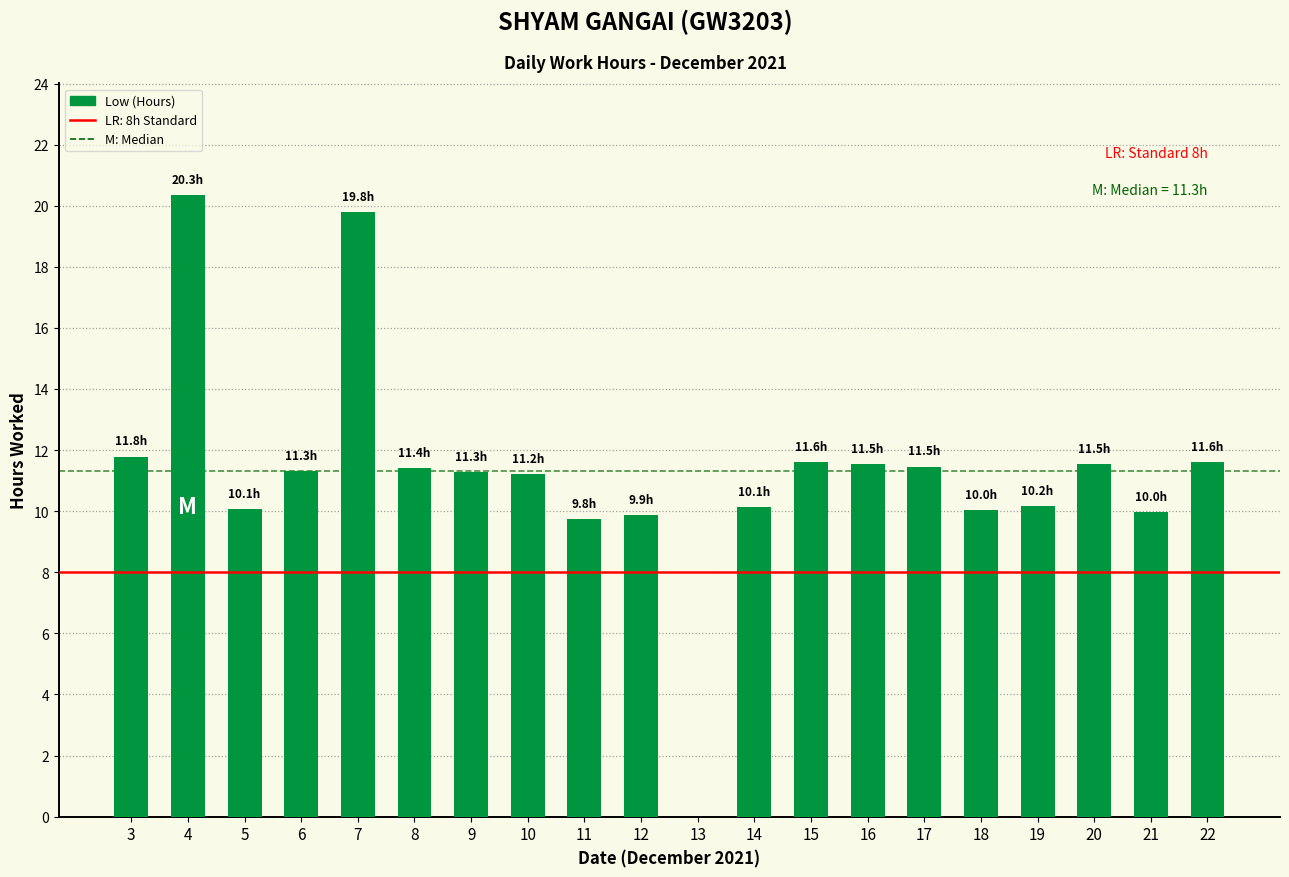

Is it true that the value at 21 is 10.0?

True